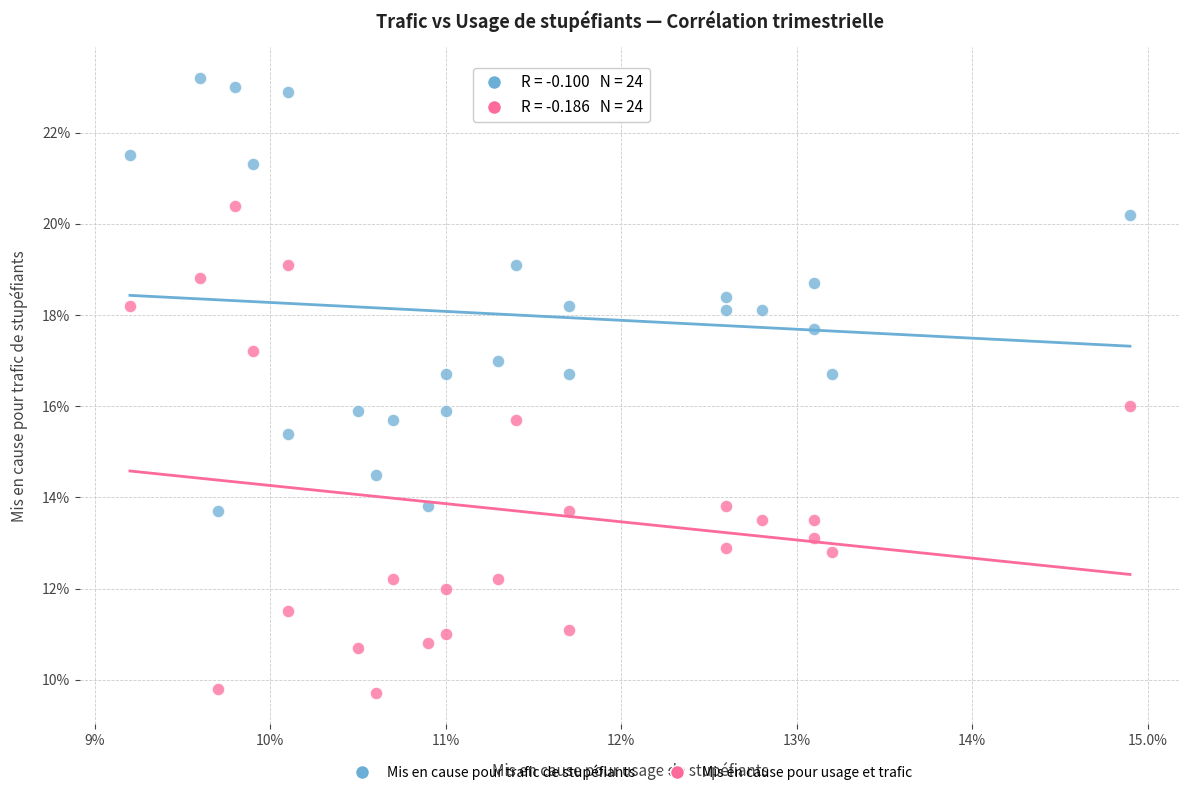

Which series has the largest Y range (max minus min)?

Mis en cause pour usage et trafic